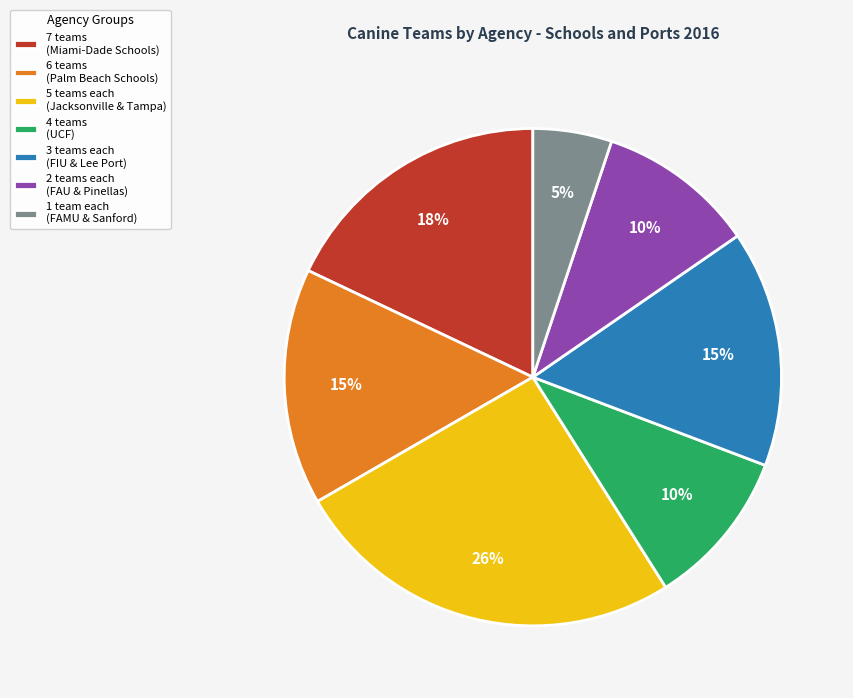

Which has a higher value, 3 teams each (FIU & Lee Port) or 2 teams each (FAU & Pinellas)?

3 teams each (FIU & Lee Port)